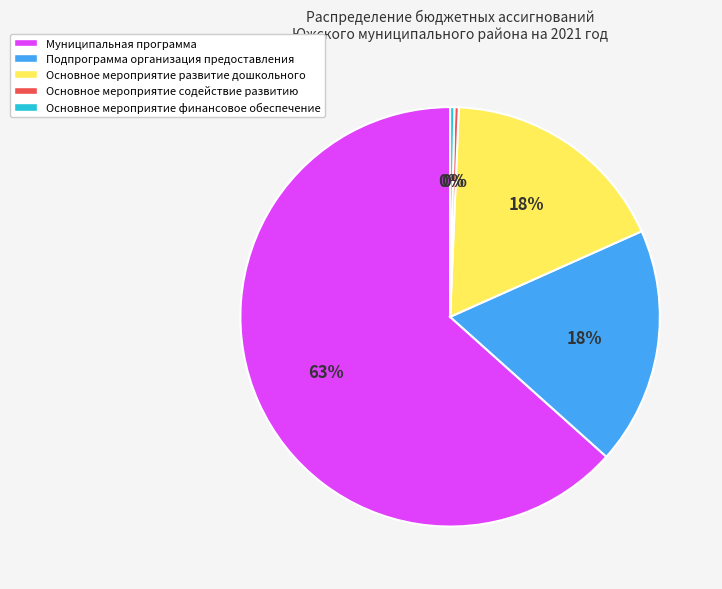

True or false: Муниципальная программа accounts for 55% of the total.

False